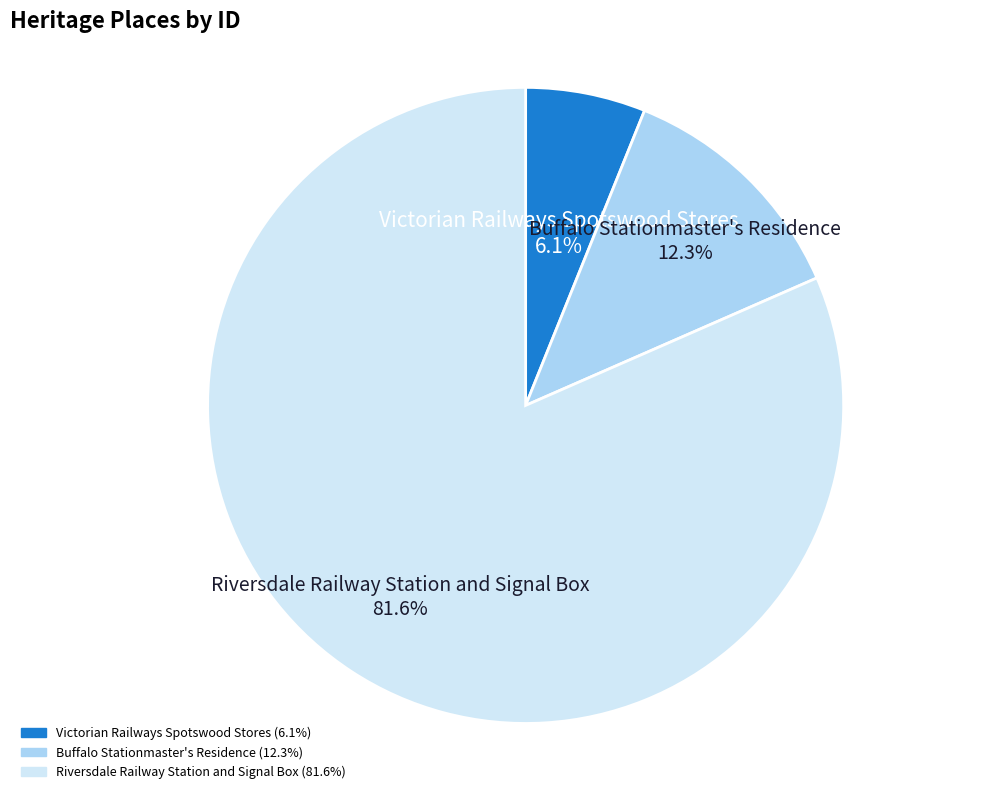

To the nearest percent, what portion does Victorian Railways Spotswood Stores represent?

6%